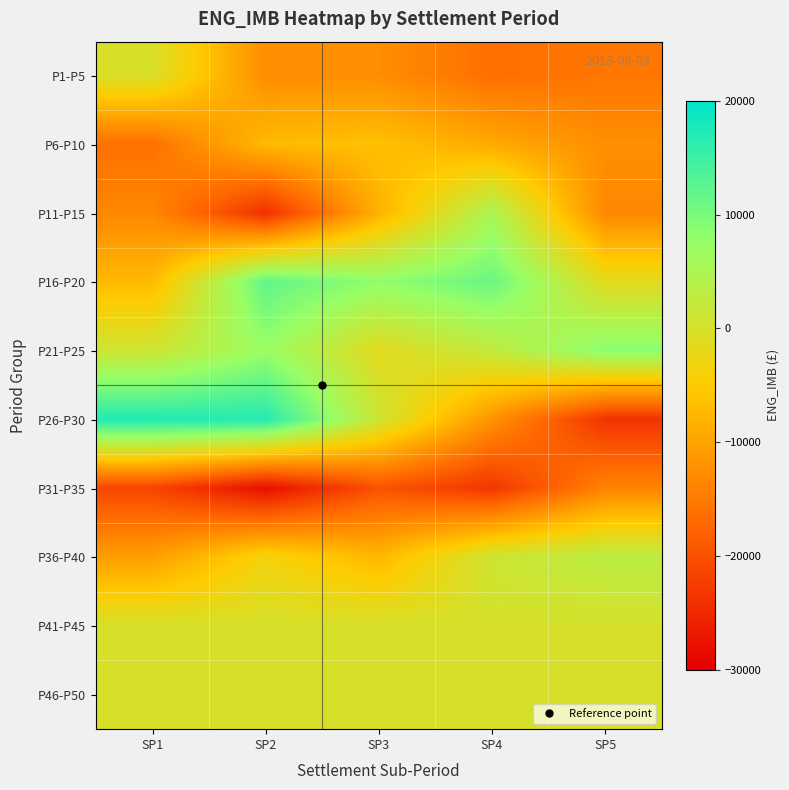

Rank the series at SP3 from highest to lowest value.

P16-P20, P26-P30, P41-P45, P46-P50, P21-P25, P6-P10, P36-P40, P11-P15, P1-P5, P31-P35